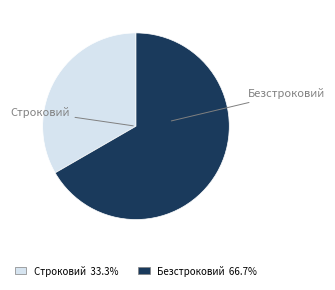

Is there a majority slice in this chart?

Yes